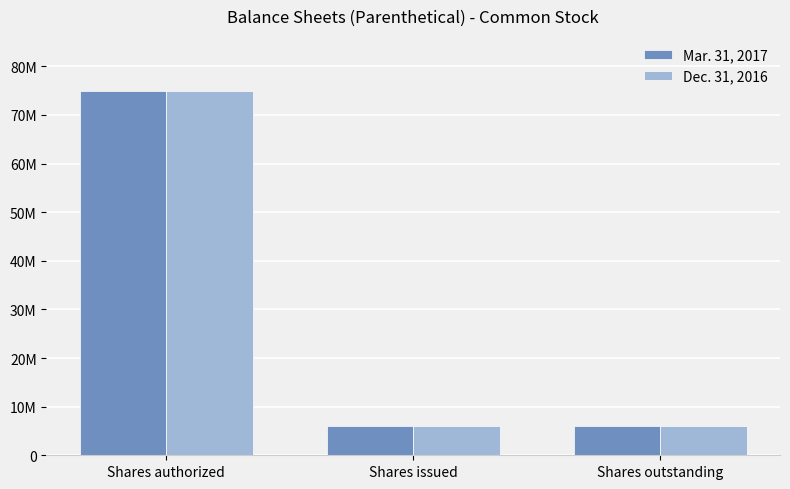

Does the chart contain any negative values?

No